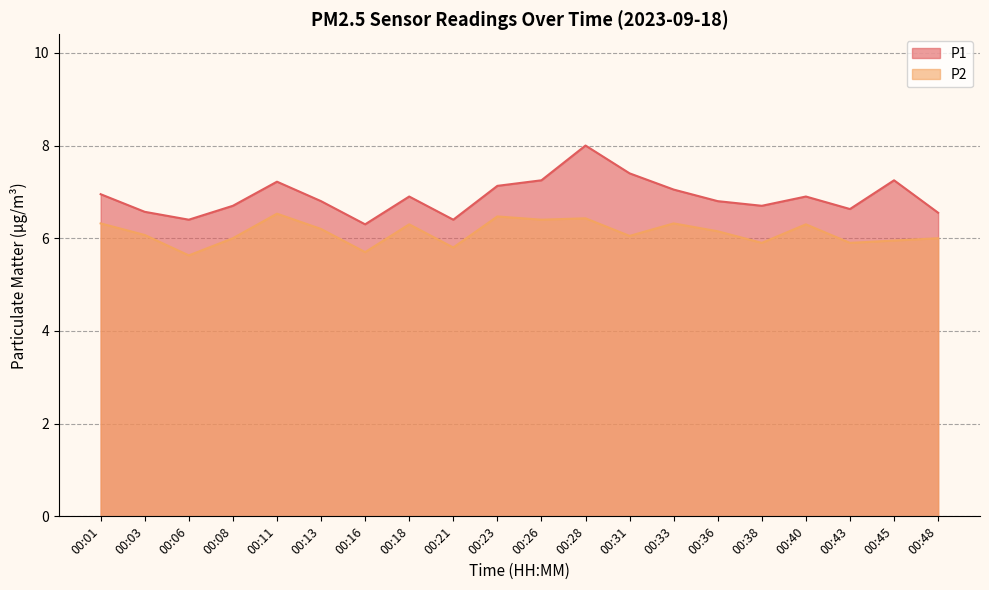

At 00:36, list the series in order from largest to smallest.

P1, P2